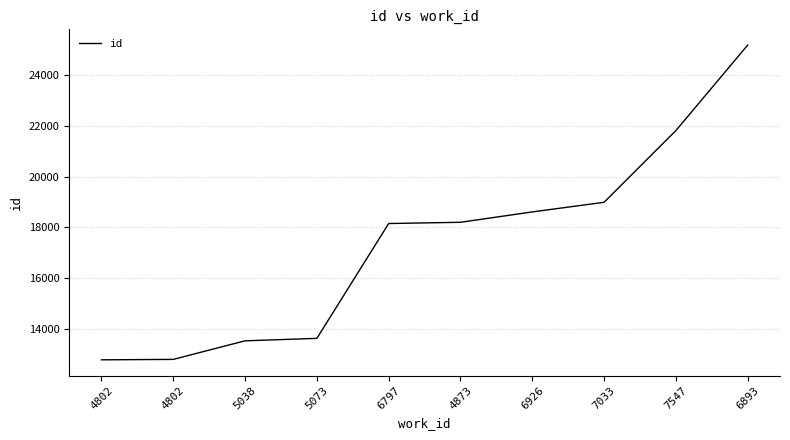

What is the maximum value shown in the chart?

25179